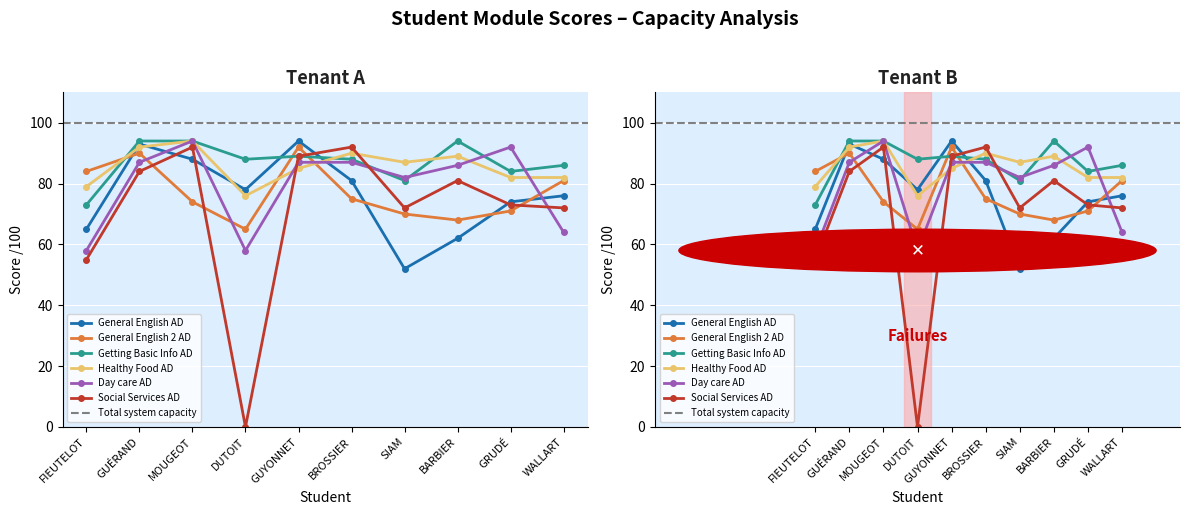

Reading left to right, what are all the values shown in this chart?

General English AD: FIEUTELOT=65	GUÉRAND=93	MOUGEOT=88	DUTOIT=78	GUYONNET=94	BROSSIER=81	SIAM=52	BARBIER=62	GRUDÉ=74	WALLART=76
General English 2 AD: FIEUTELOT=84	GUÉRAND=90	MOUGEOT=74	DUTOIT=65	GUYONNET=92	BROSSIER=75	SIAM=70	BARBIER=68	GRUDÉ=71	WALLART=81
Getting Basic Info AD: FIEUTELOT=73	GUÉRAND=94	MOUGEOT=94	DUTOIT=88	GUYONNET=89	BROSSIER=88	SIAM=81	BARBIER=94	GRUDÉ=84	WALLART=86
Healthy Food AD: FIEUTELOT=79	GUÉRAND=92	MOUGEOT=94	DUTOIT=76	GUYONNET=85	BROSSIER=90	SIAM=87	BARBIER=89	GRUDÉ=82	WALLART=82
Day care AD: FIEUTELOT=58	GUÉRAND=87	MOUGEOT=94	DUTOIT=58	GUYONNET=87	BROSSIER=87	SIAM=82	BARBIER=86	GRUDÉ=92	WALLART=64
Social Services AD: FIEUTELOT=55	GUÉRAND=84	MOUGEOT=92	DUTOIT=0	GUYONNET=89	BROSSIER=92	SIAM=72	BARBIER=81	GRUDÉ=73	WALLART=72